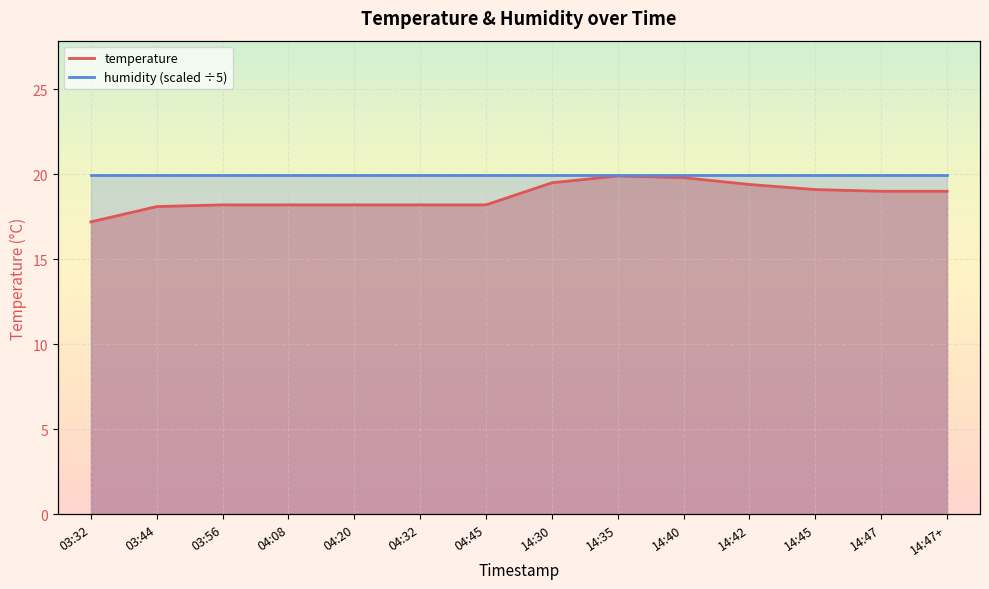

Rank the categories by value from highest to lowest.

14:35, 14:40, 14:30, 14:42, 14:45, 14:47, 14:47+, 03:56, 04:08, 04:20, 04:32, 04:45, 03:44, 03:32